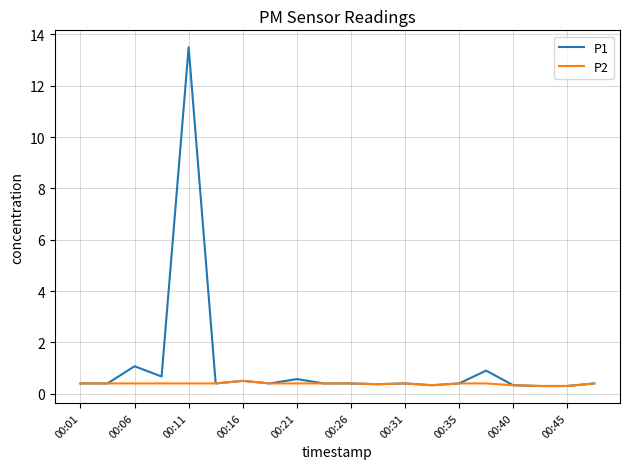

List the series in order of their overall mean, lowest first.

P2, P1